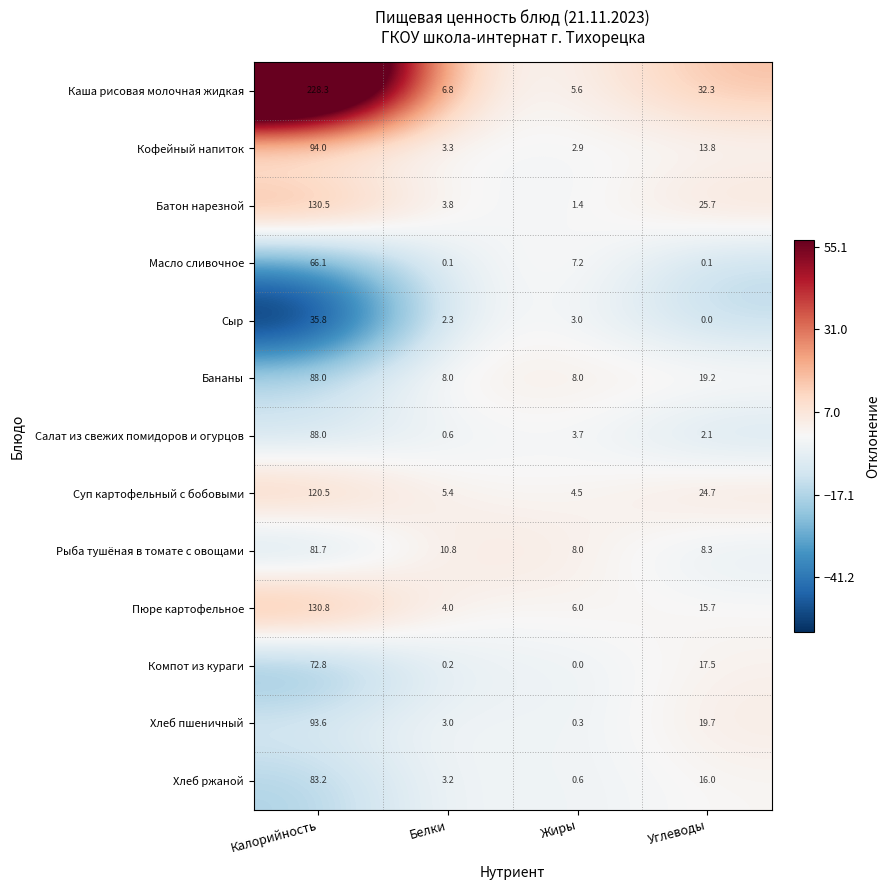

How many values in Сыр are above zero?

3